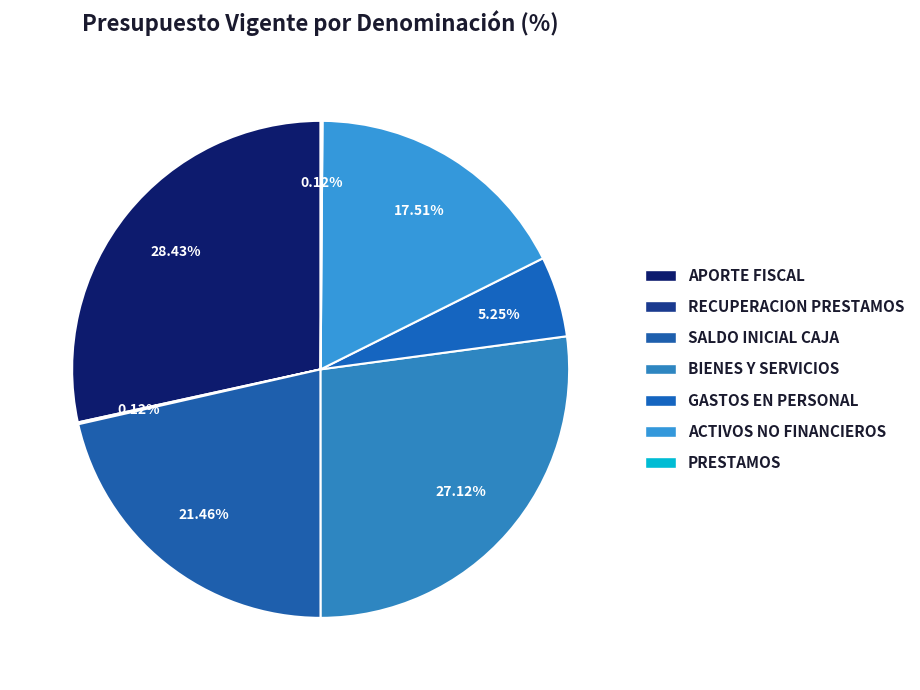

What is the largest slice in the pie chart?

APORTE FISCAL